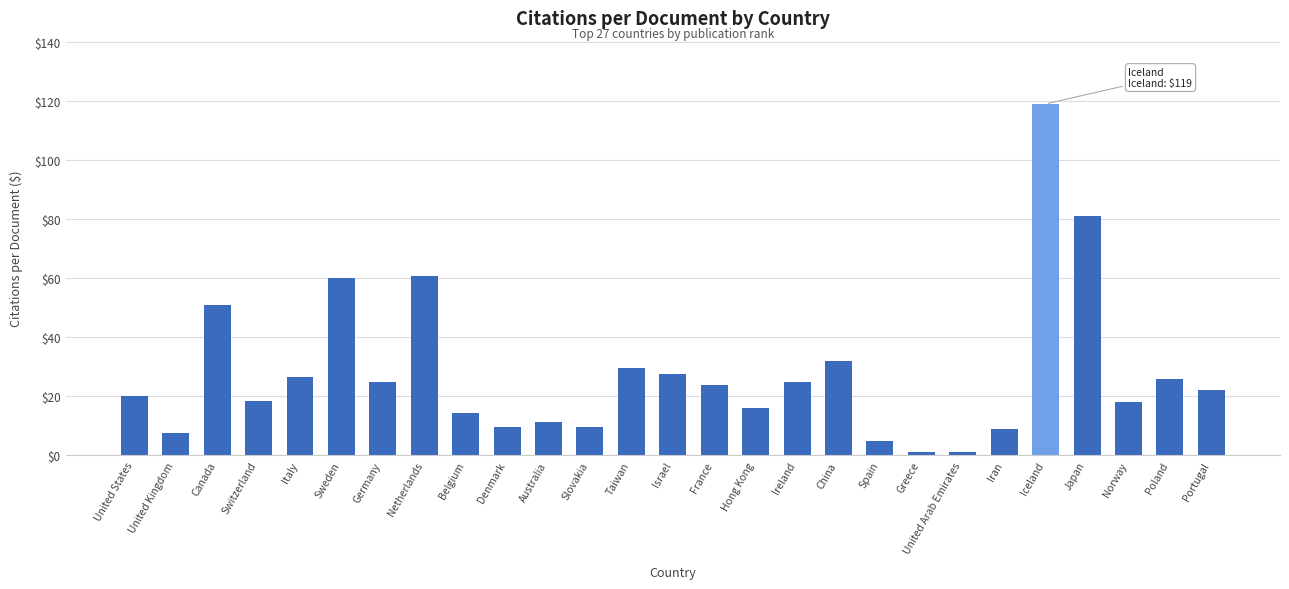

Are the bars grouped side by side (vs. stacked)?

No